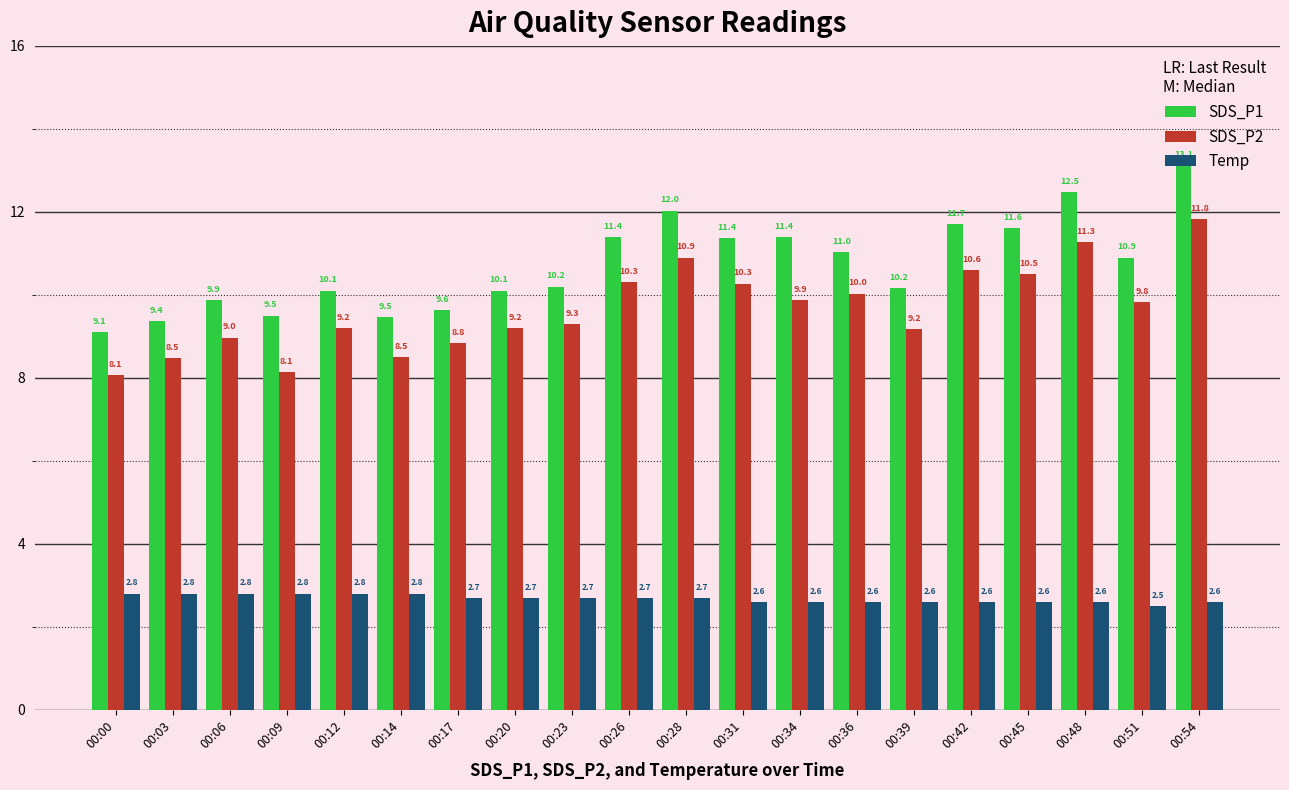

Is the value of SDS_P2 at 00:42 greater than the value of Temp at 00:45?

Yes